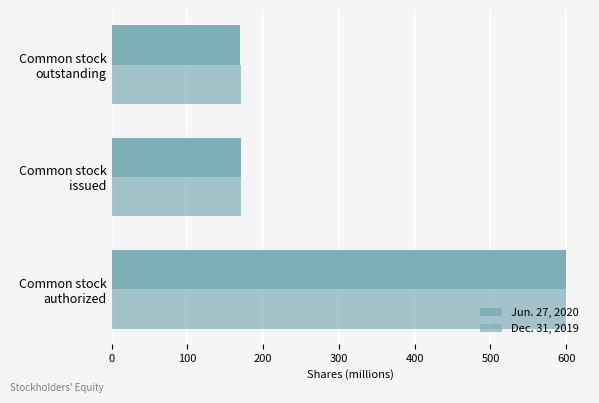

How many categories are shown in the chart?

3